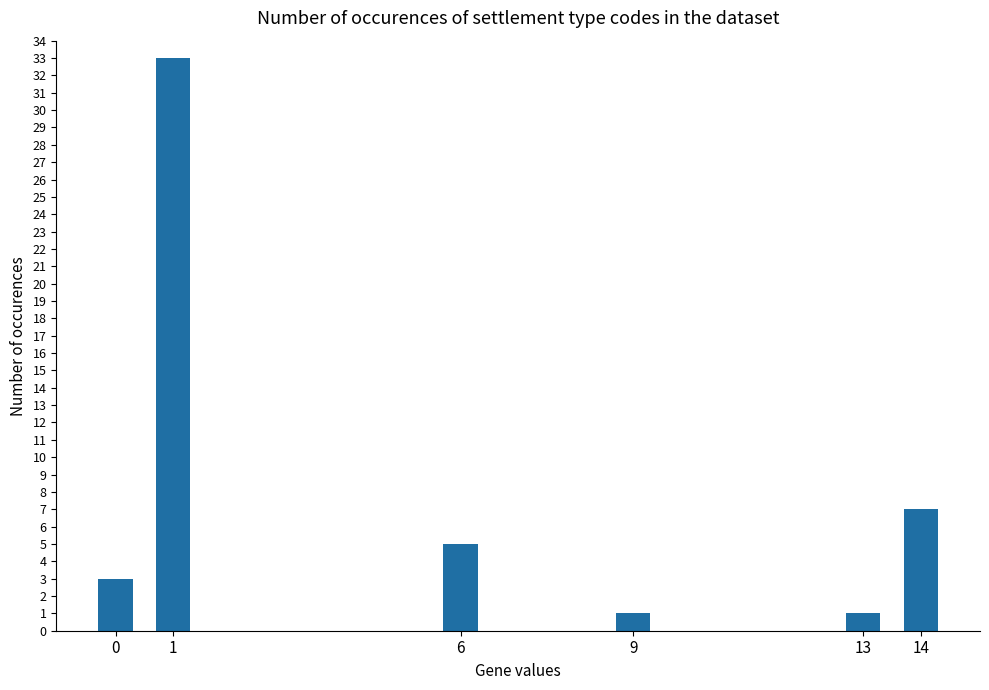

What is the value of the 6th bar from the left?

7